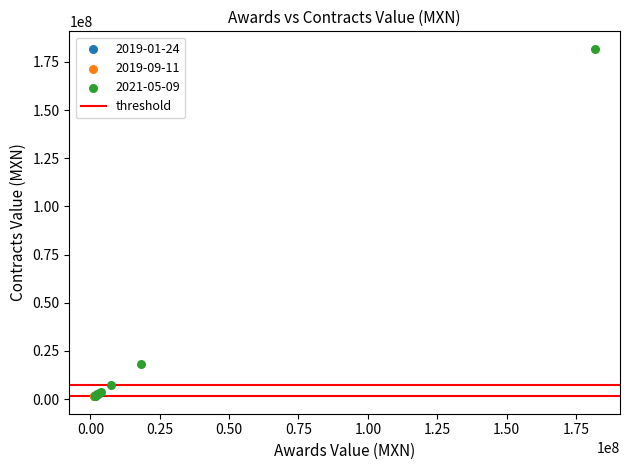

Which series has the widest spread of Y values?

2021-05-09